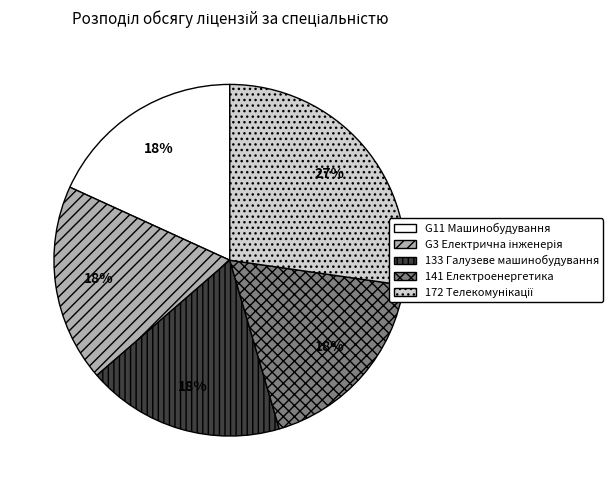

Is there a majority slice in this chart?

No